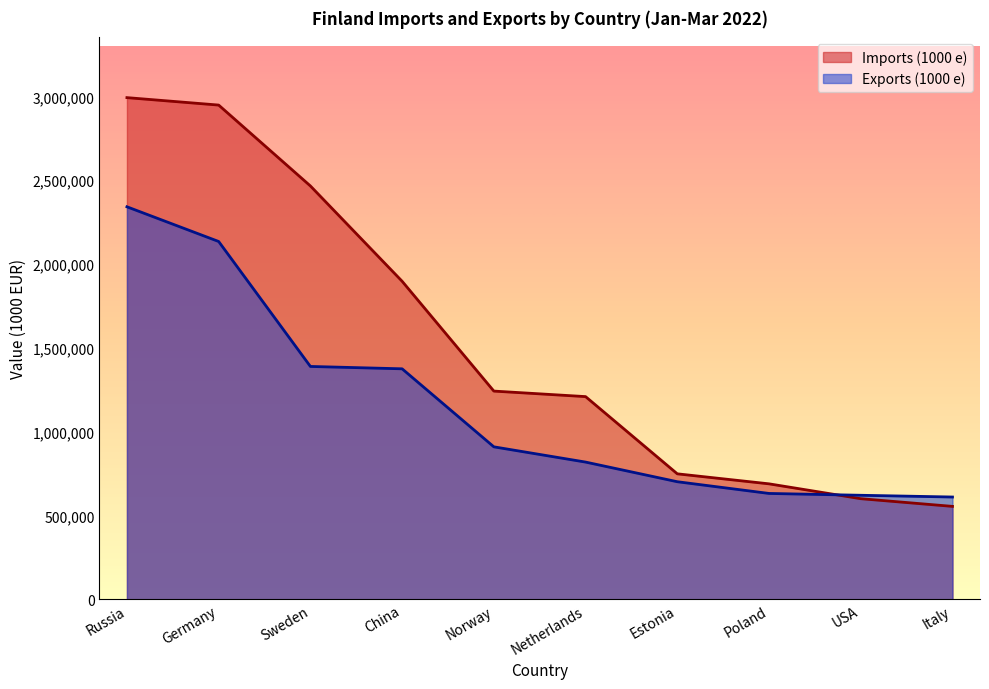

Between Russia and China, which series saw the biggest shift?

Imports (1000 e)